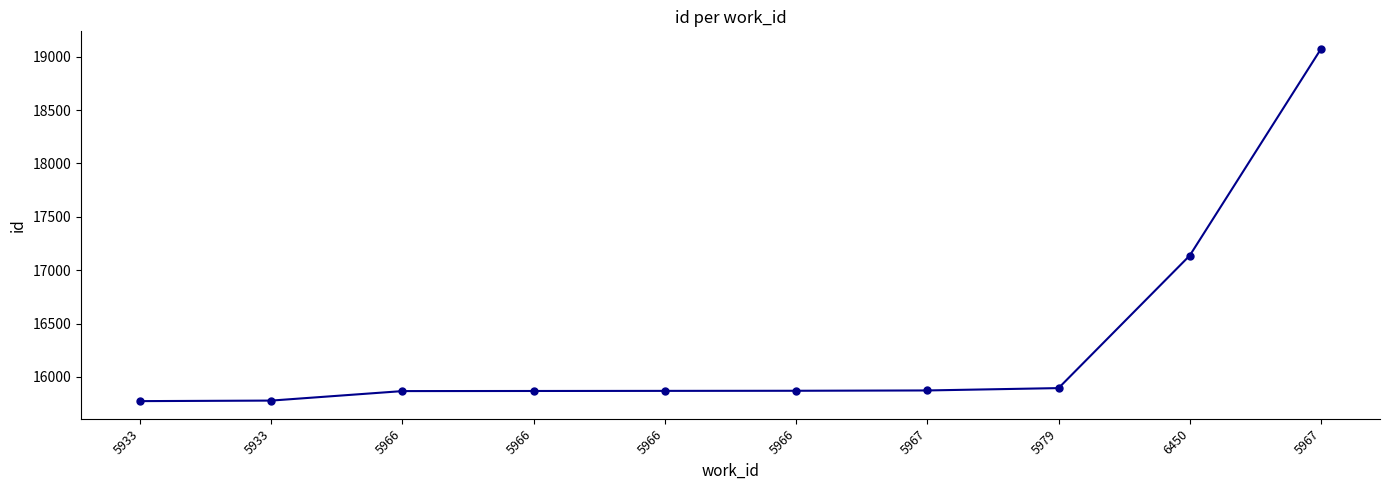

What is the sum of the values at 6450 and 5979?

33032